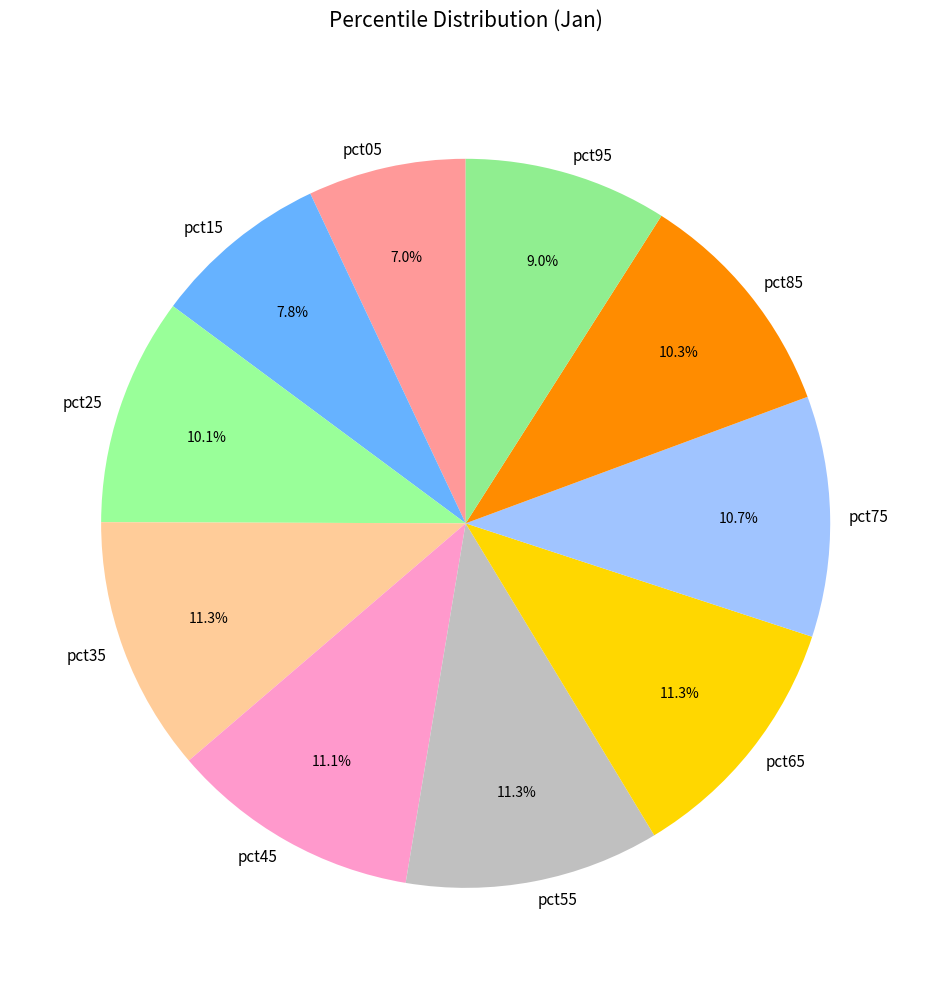

How many slices are in this pie chart?

10